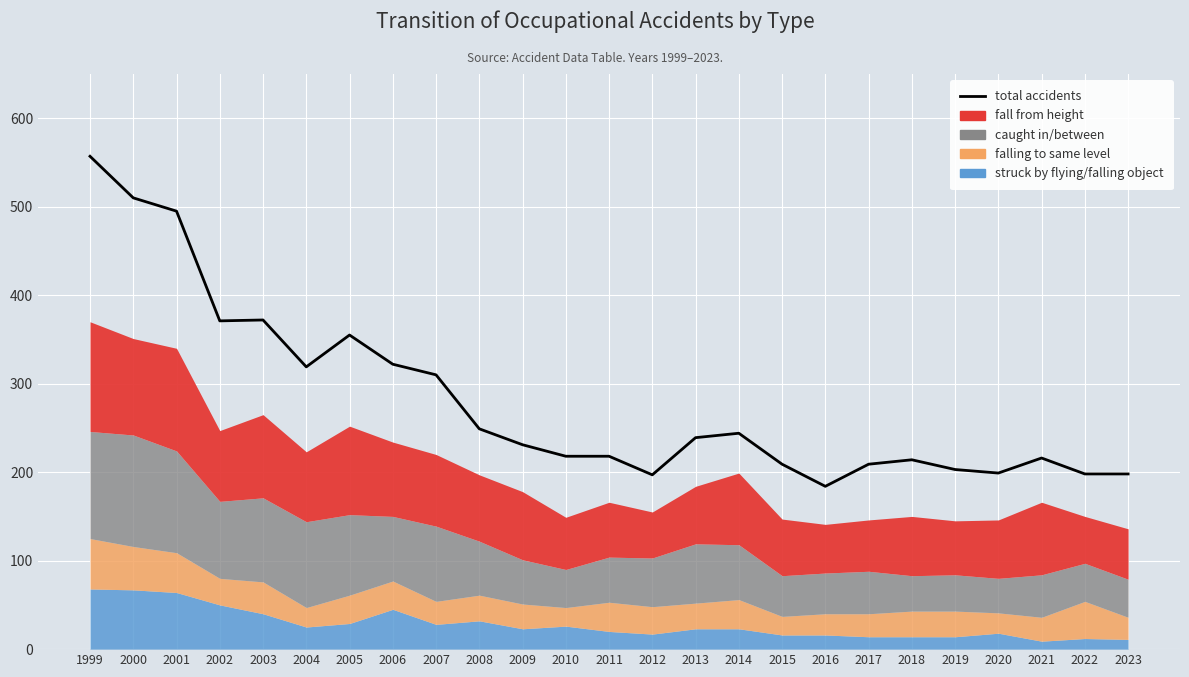

Reading left to right, transcribe all the data shown in this chart.

1999=557	2000=510	2001=495	2002=371	2003=372	2004=319	2005=355	2006=322	2007=310	2008=249	2009=231	2010=218	2011=218	2012=197	2013=239	2014=244	2015=209	2016=184	2017=209	2018=214	2019=203	2020=199	2021=216	2022=198	2023=198